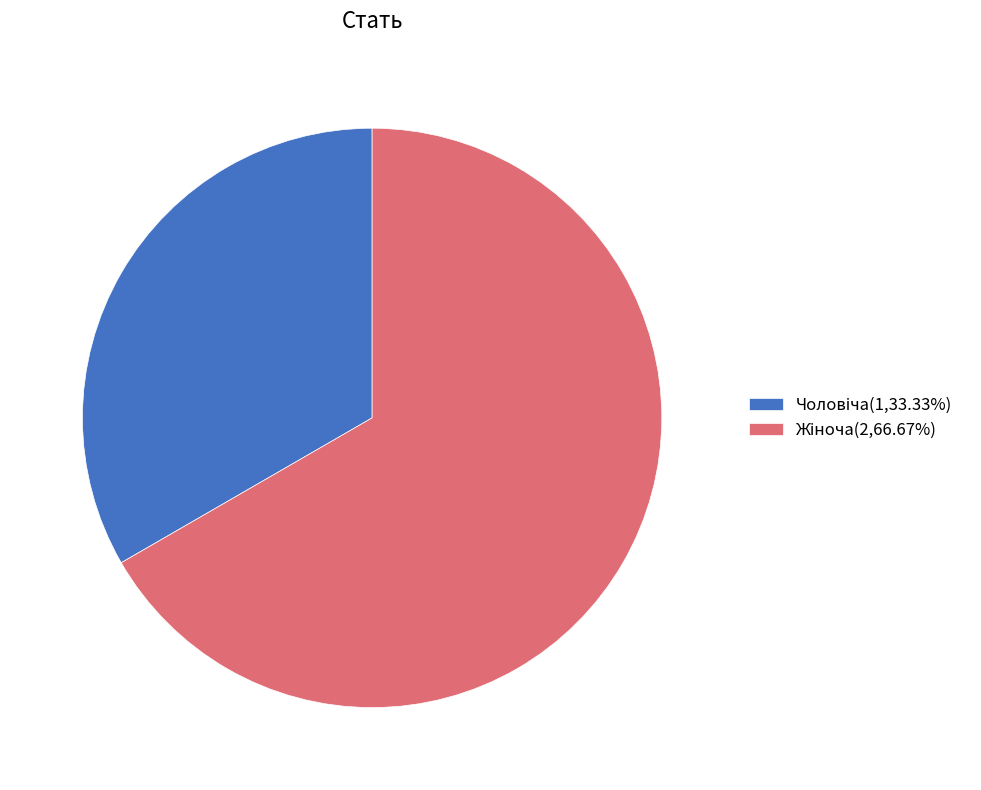

Does any single category account for the majority?

Yes